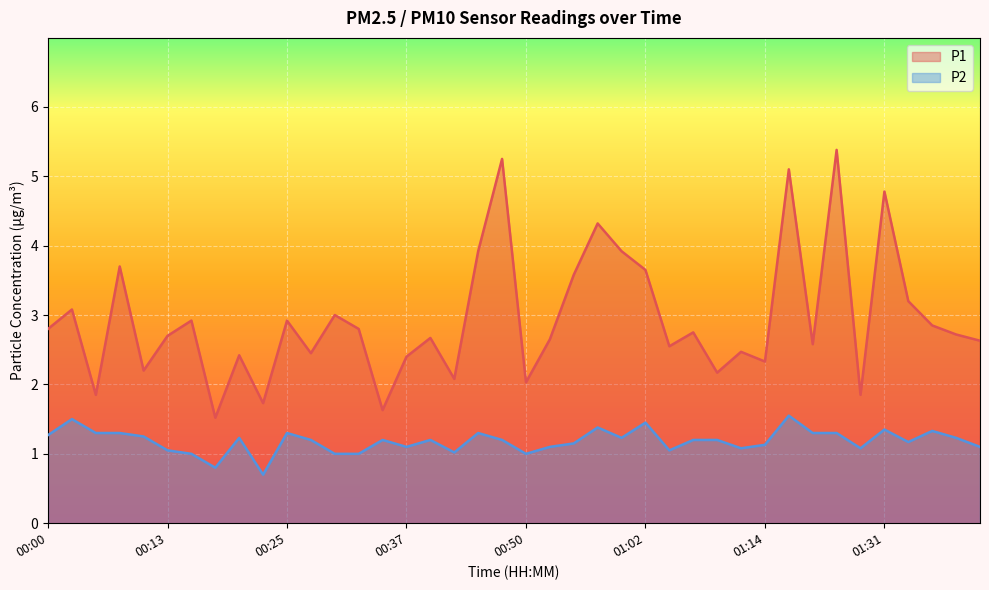

Which category has the lowest value across all series?

00:23